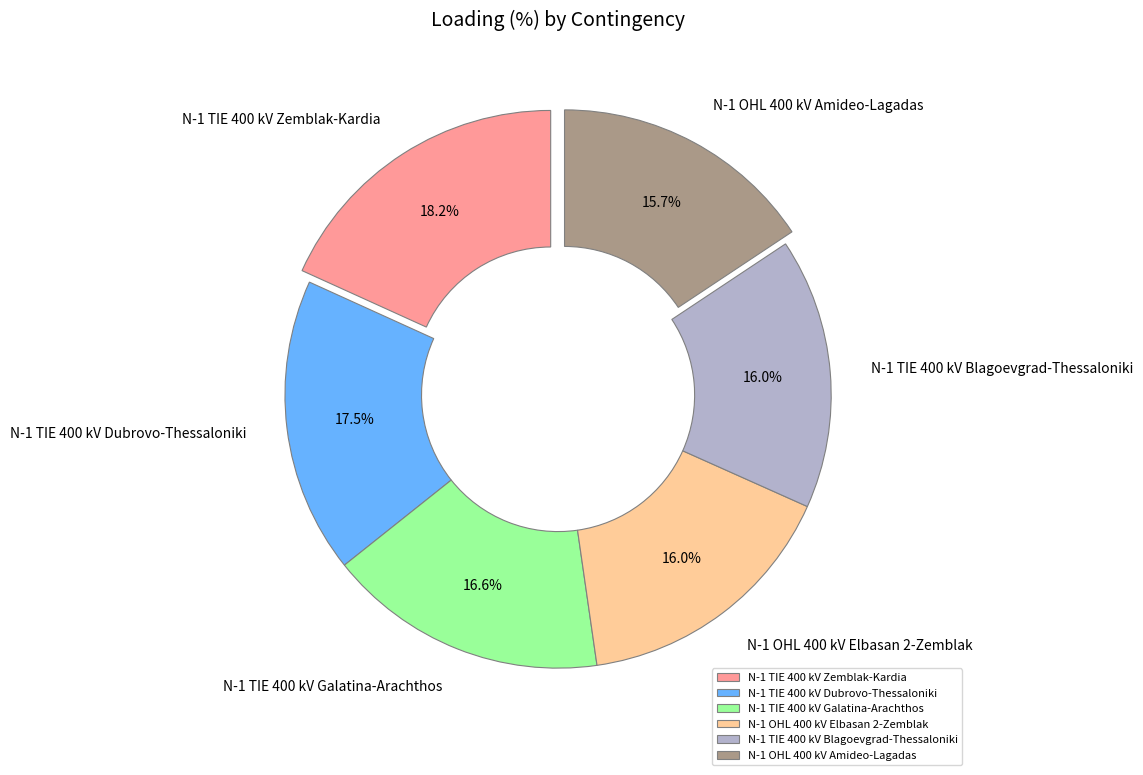

What is the ratio of the value at N-1 TIE 400 kV Zemblak-Kardia to the value at N-1 OHL 400 kV Elbasan 2-Zemblak?

1.1